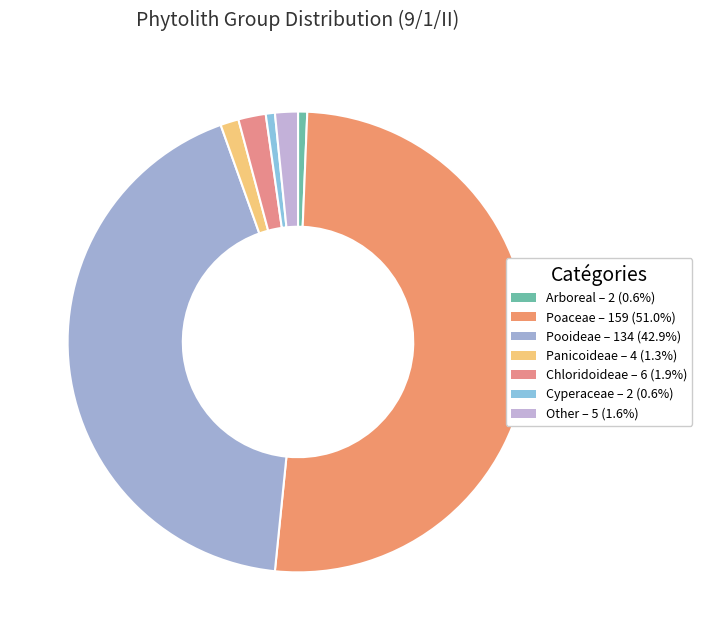

Which category has the biggest portion of the pie?

Poaceae